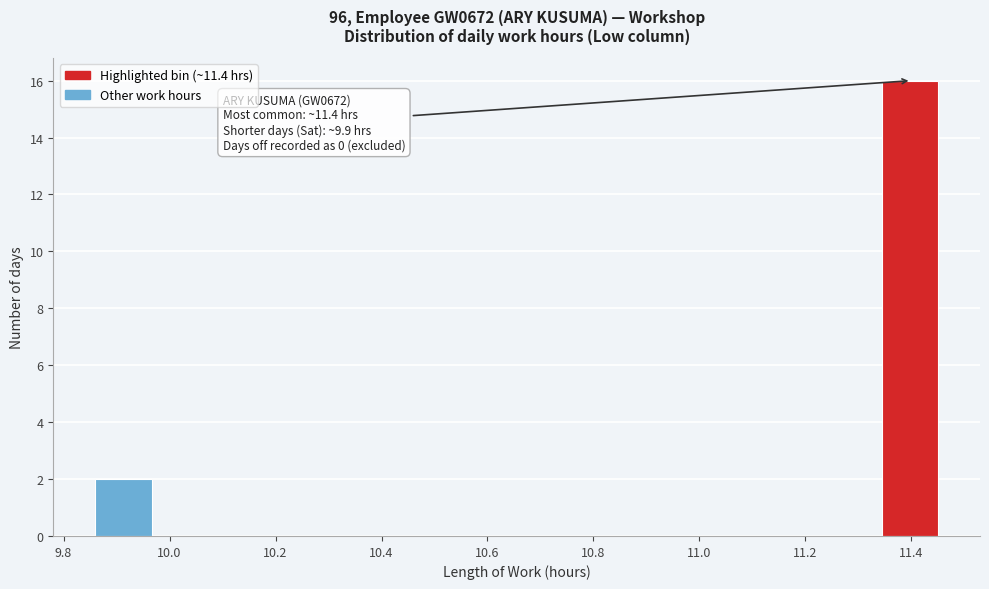

Which range on the x-axis has the tallest bar?

11.344 to 11.450